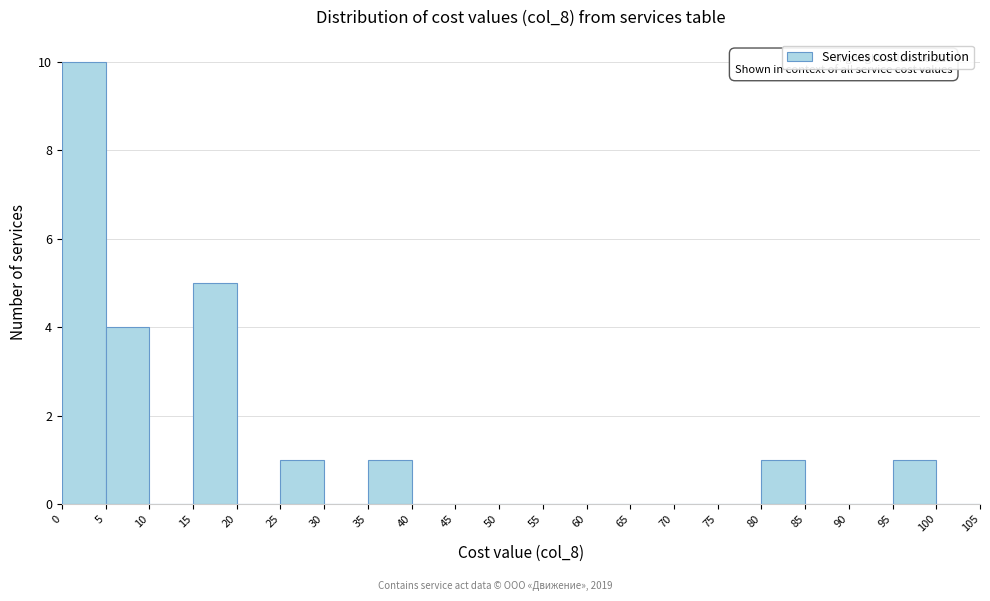

Which range on the x-axis has the tallest bar?

0 to 5